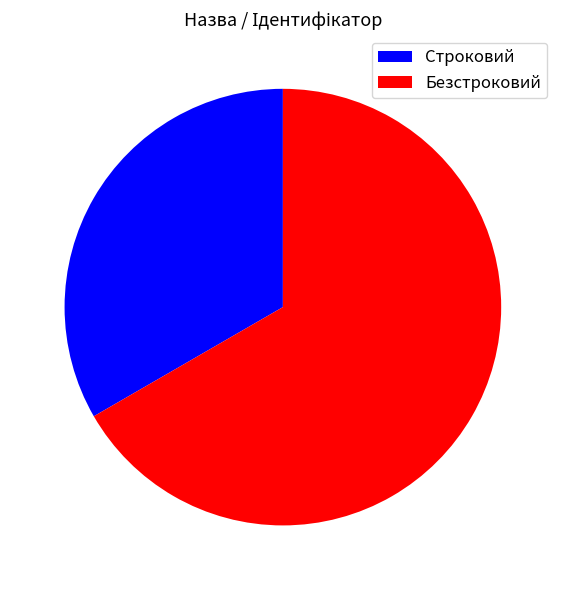

What is the ratio of the value at Строковий to the value at Безстроковий?

0.5